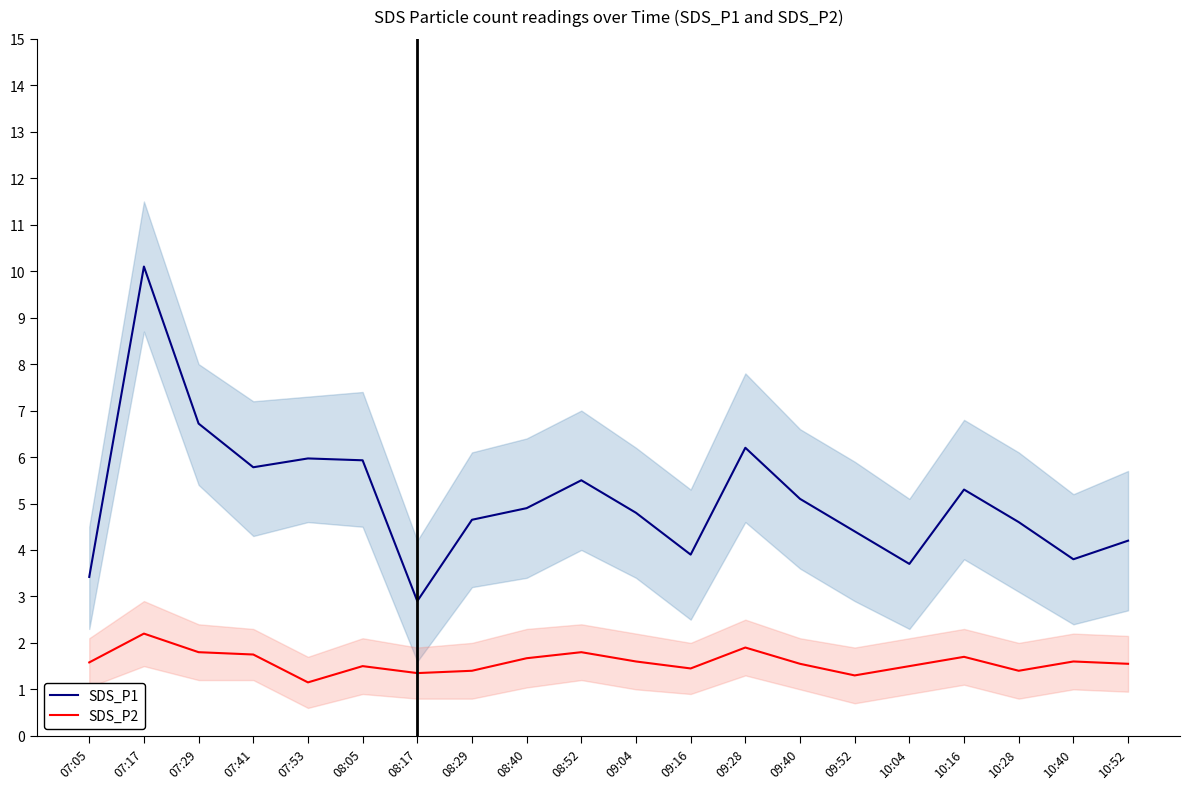

Count the number of data series in this chart.

2